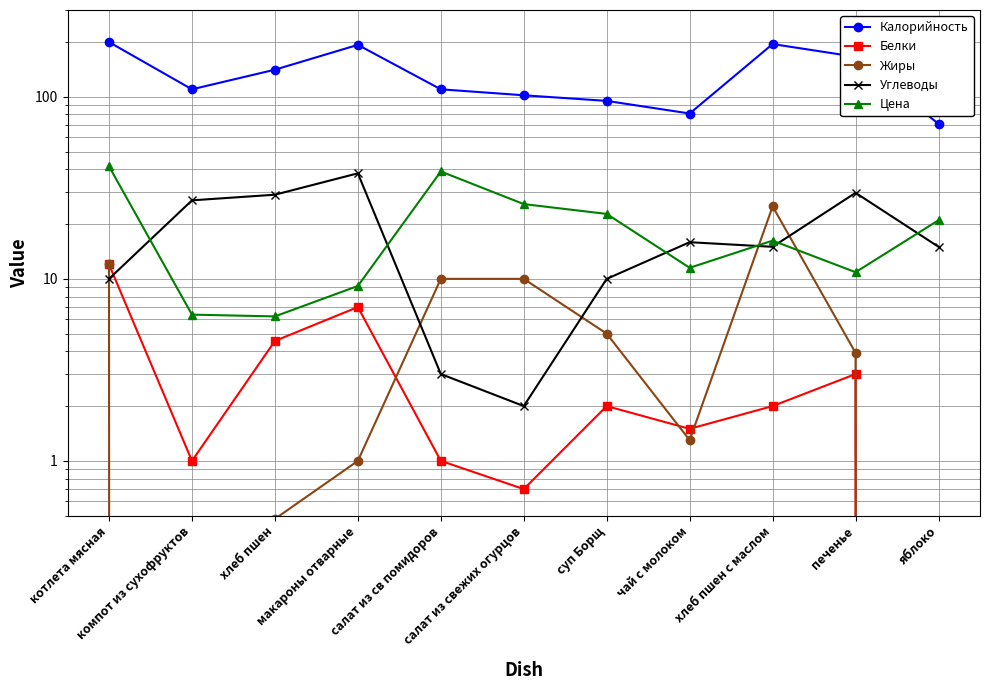

After their last crossing, which series has the higher values: Белки or Углеводы?

Углеводы